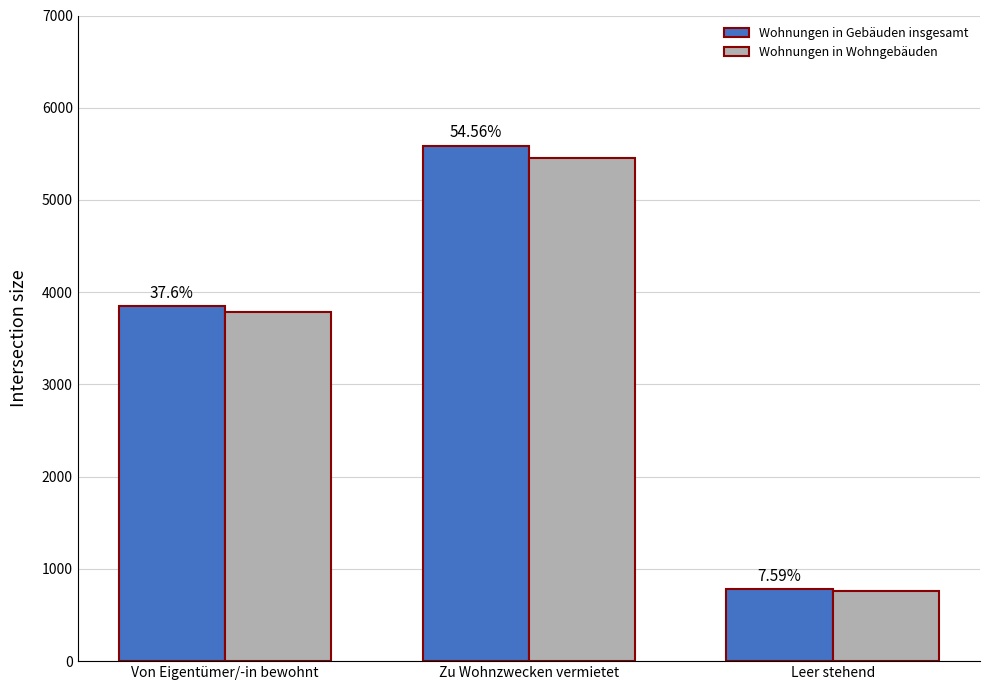

What is the greatest value displayed?

5586